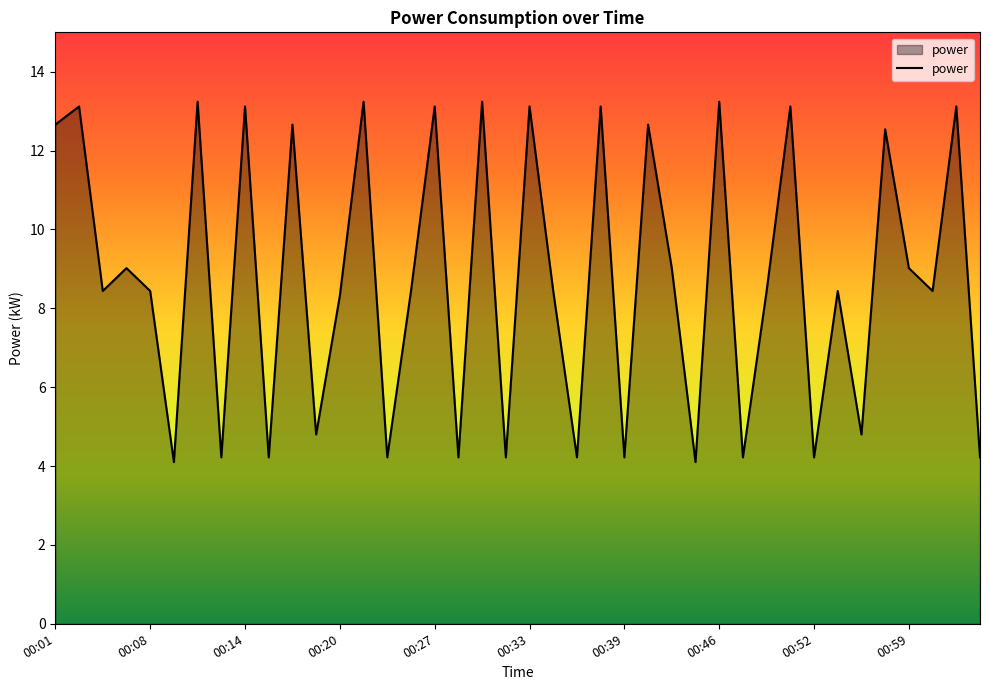

What is the smallest value displayed?

4.1